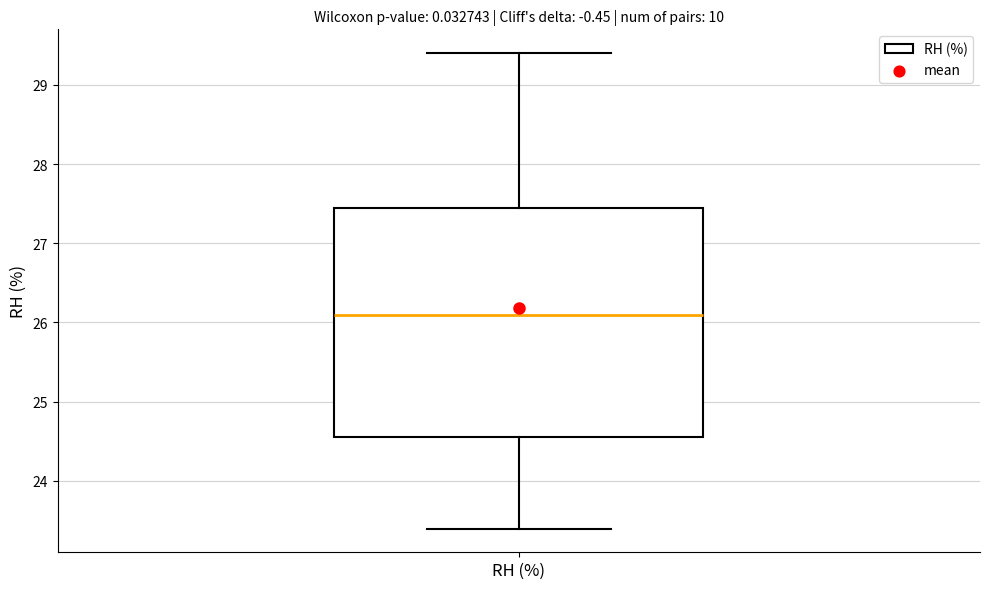

Transcribe this box plot: give where the median line is, the range the box spans, and where the two whiskers end, as read against the y-axis. The values are not printed on the chart, so give them approximately, as read against the axis.

median 26.1, box 24.6 to 27.5, whiskers 23.4 to 29.4